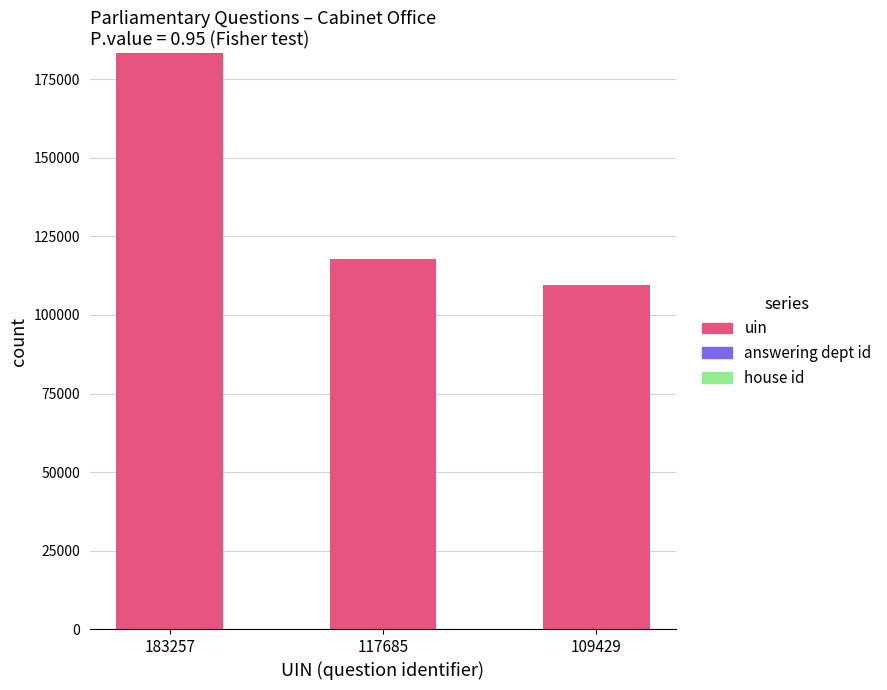

Where is uin nearest to the value 146343?

117685